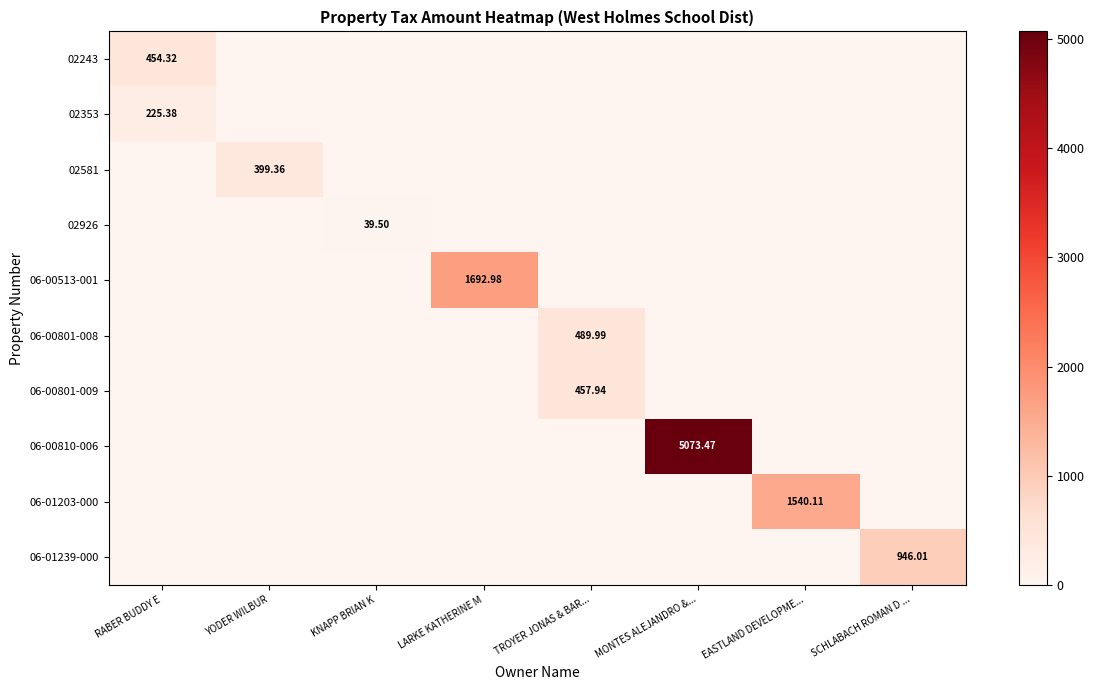

At which category is the sum across all series the highest?

MONTES ALEJANDRO &...